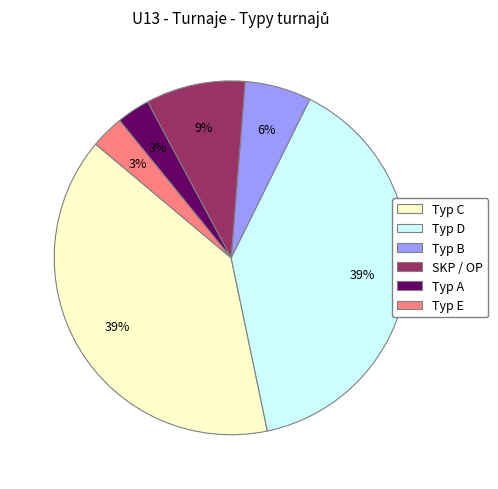

Is there a majority slice in this chart?

No